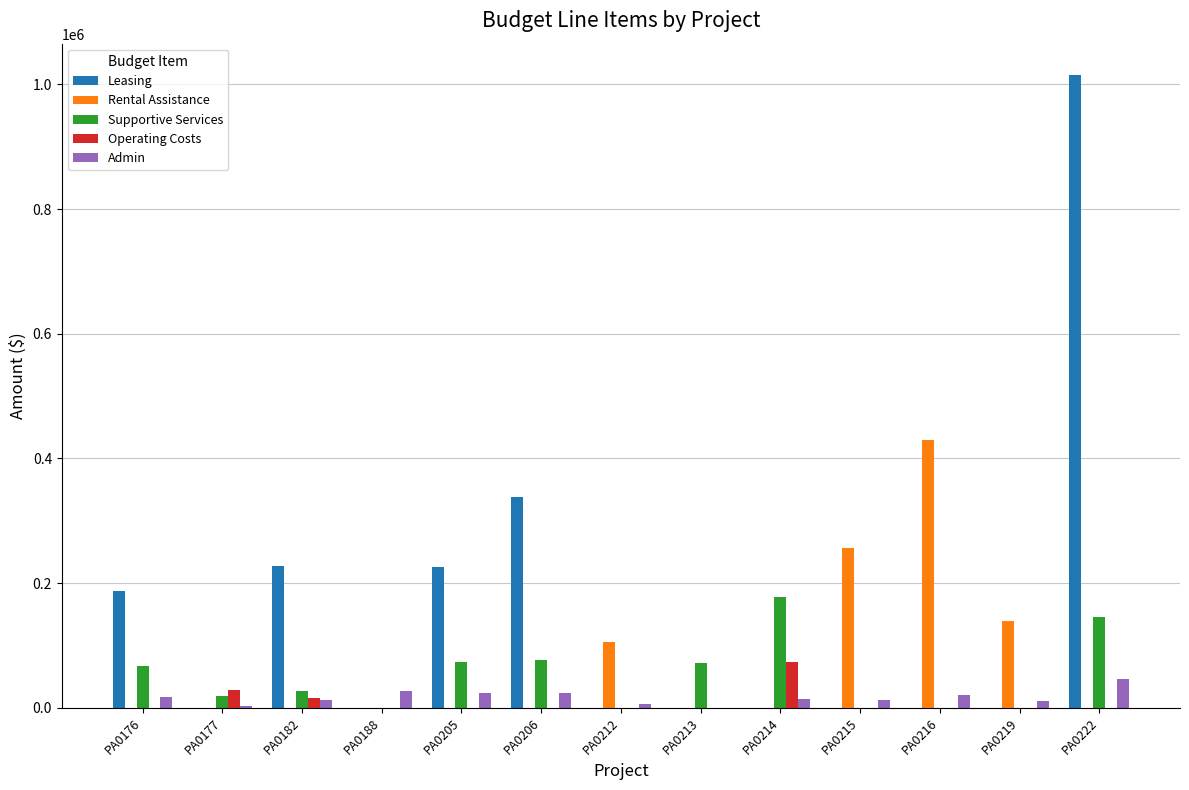

What is the average value of the Rental Assistance series?

71665